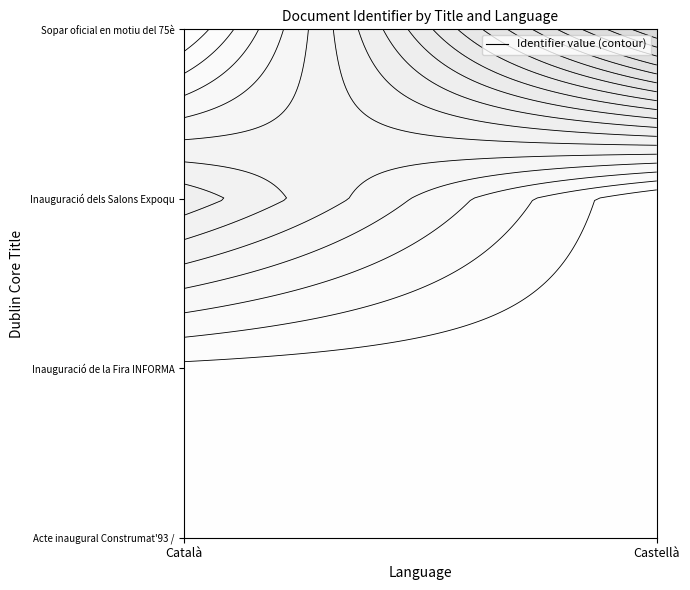

What is the difference between the Inauguració de la Fira INFORMAT values at Castellà and Català?

4227